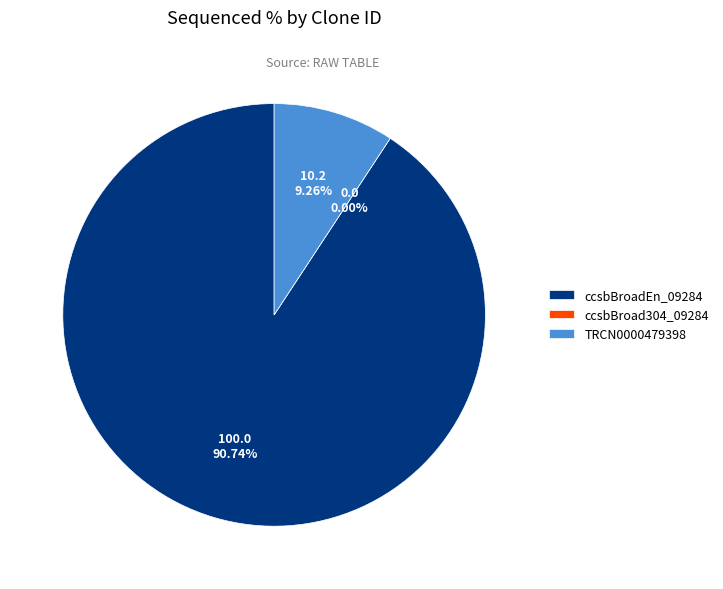

Is it true that ccsbBroadEn_09284 is 99% of the pie?

False